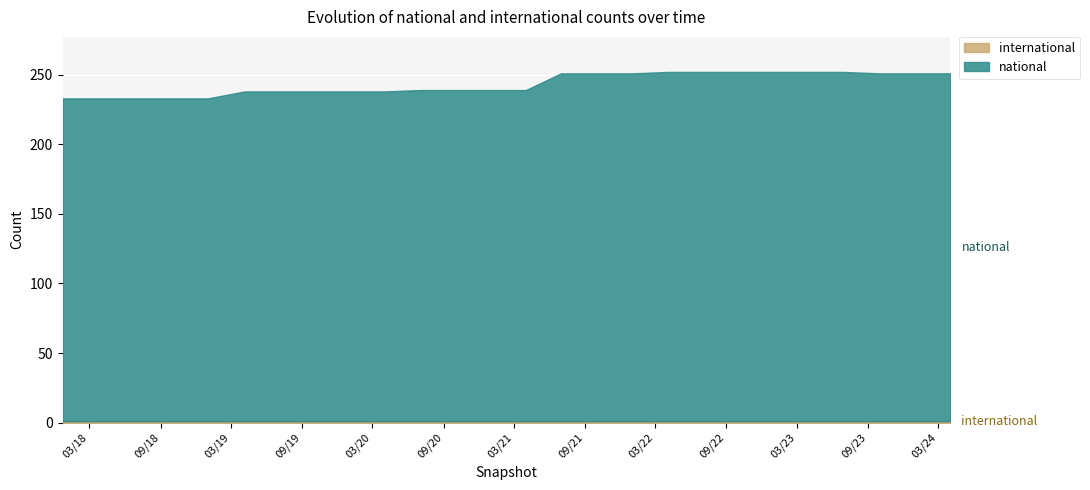

What is the average value of the national series?

242